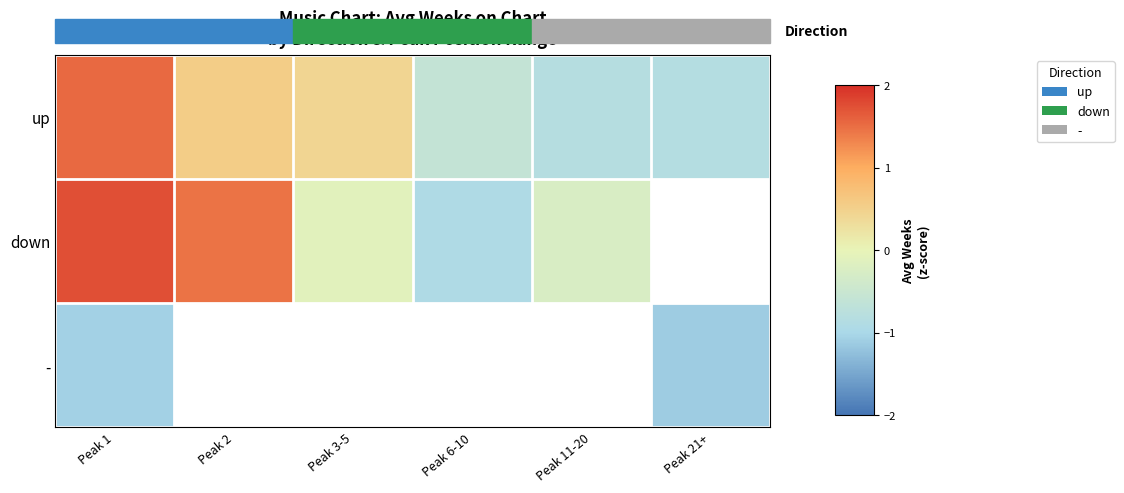

What is the highest value of the - series?

-1.1